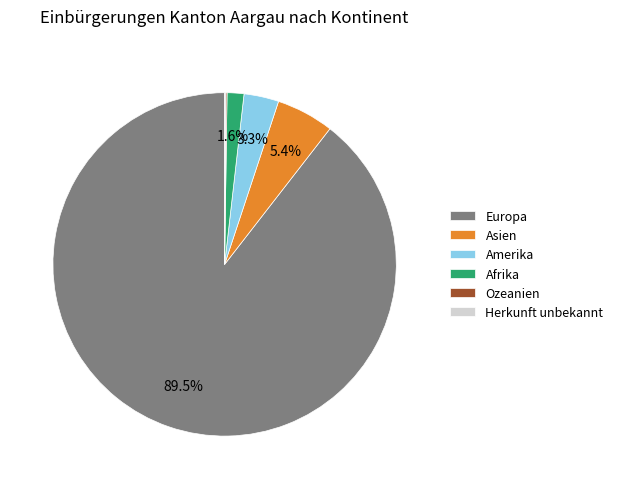

How much of the chart is everything except Afrika?

98.4%